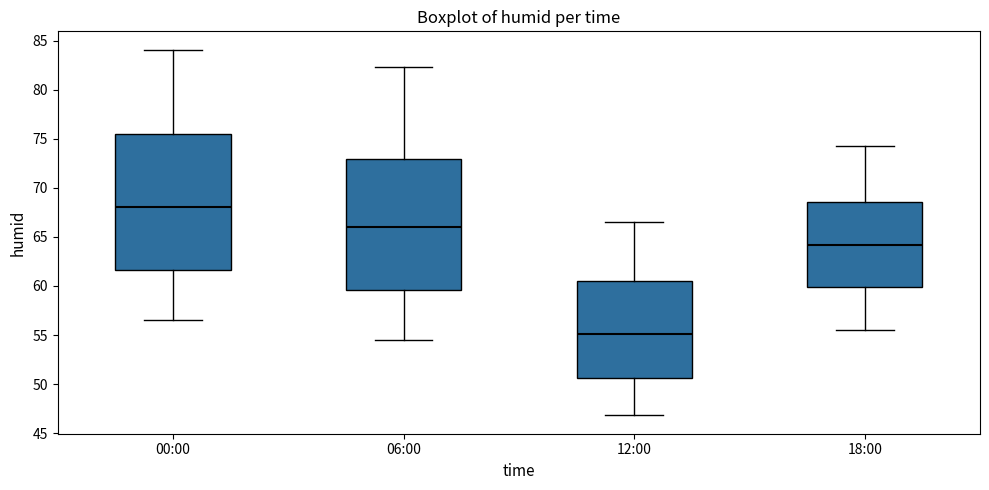

Where does the upper whisker of the box for 12:00 end on the y-axis? The values are not printed on the chart, so give them approximately, as read against the axis.

66.5